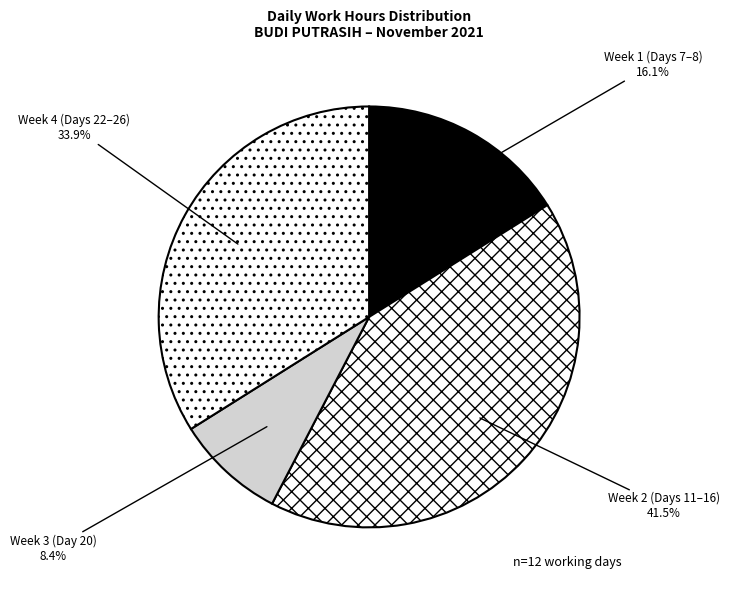

Count the number of slices in the pie.

4